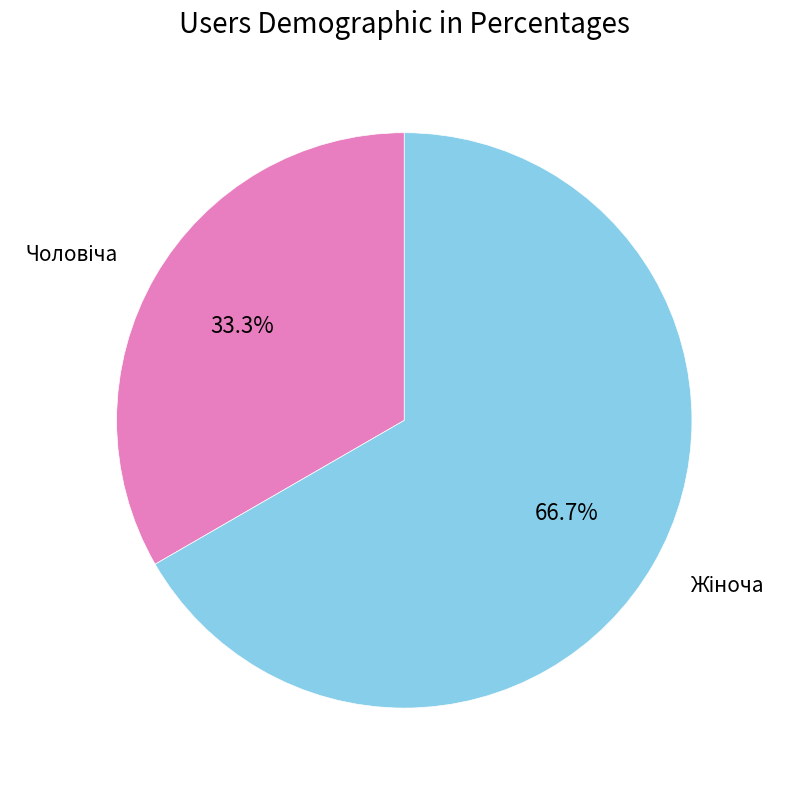

Is there a majority slice in this chart?

Yes